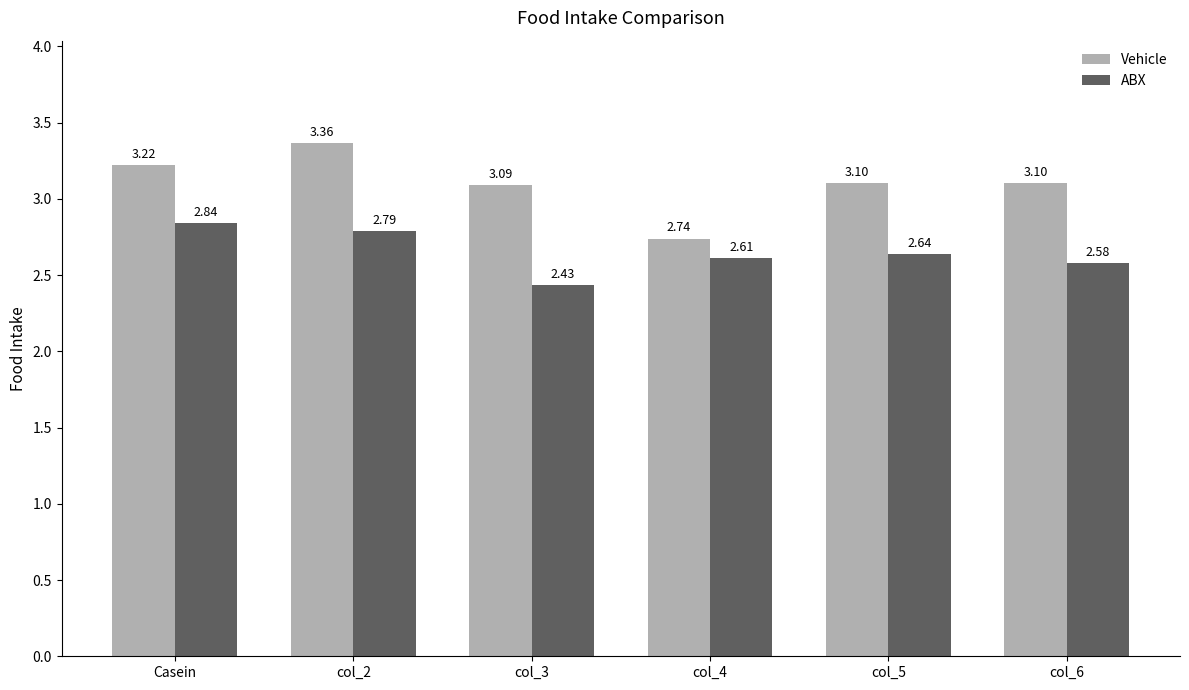

How many data points does each series have?

6